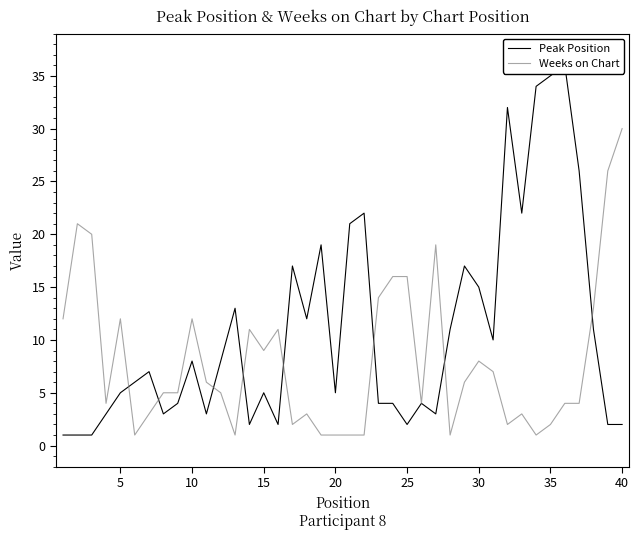

True or false: Weeks on Chart has a value of 20 at 10.

False